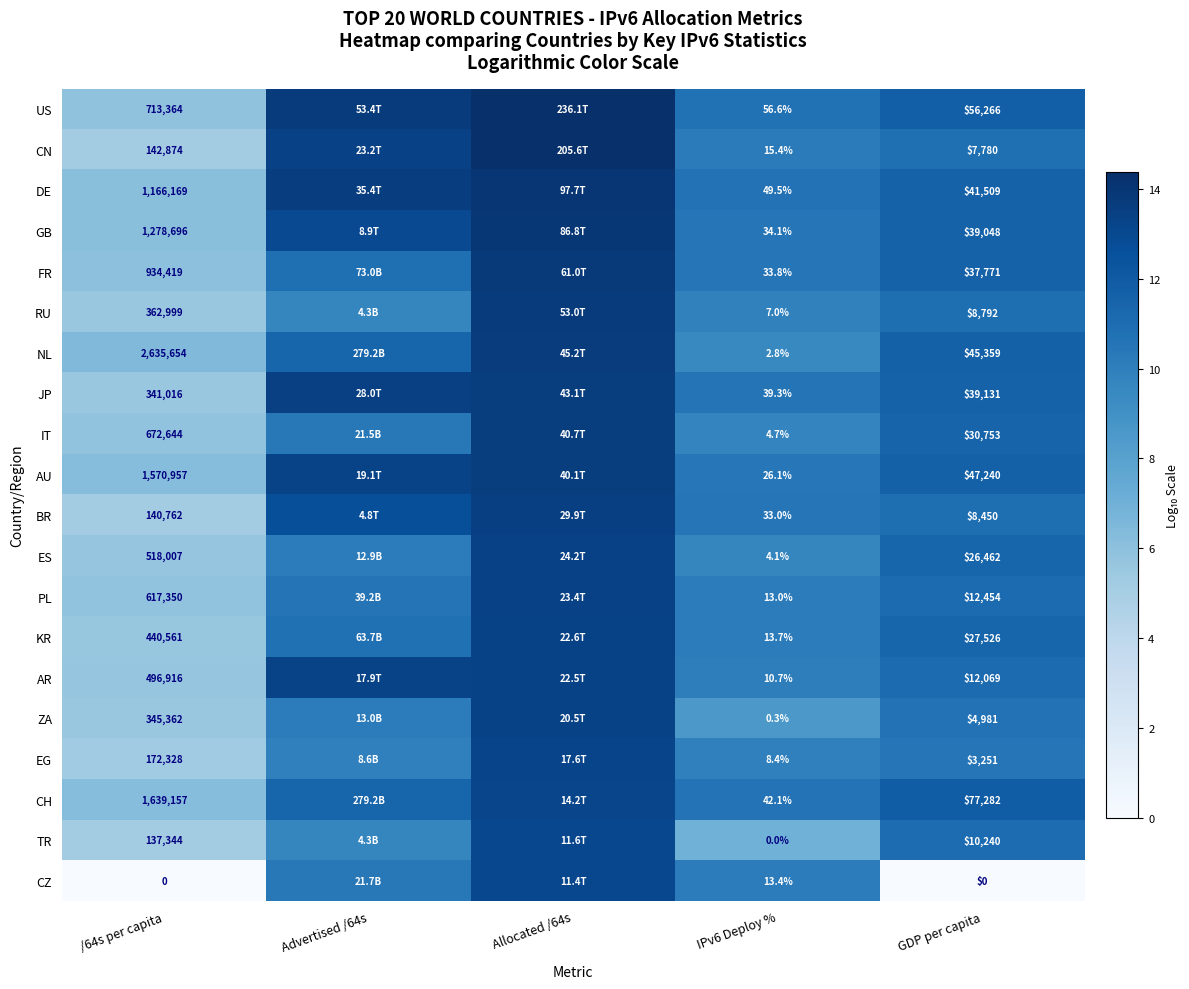

At IPv6 Deploy %, list the series in order from largest to smallest.

US, DE, CH, JP, GB, FR, BR, AU, CN, KR, CZ, PL, AR, EG, RU, IT, ES, NL, ZA, TR